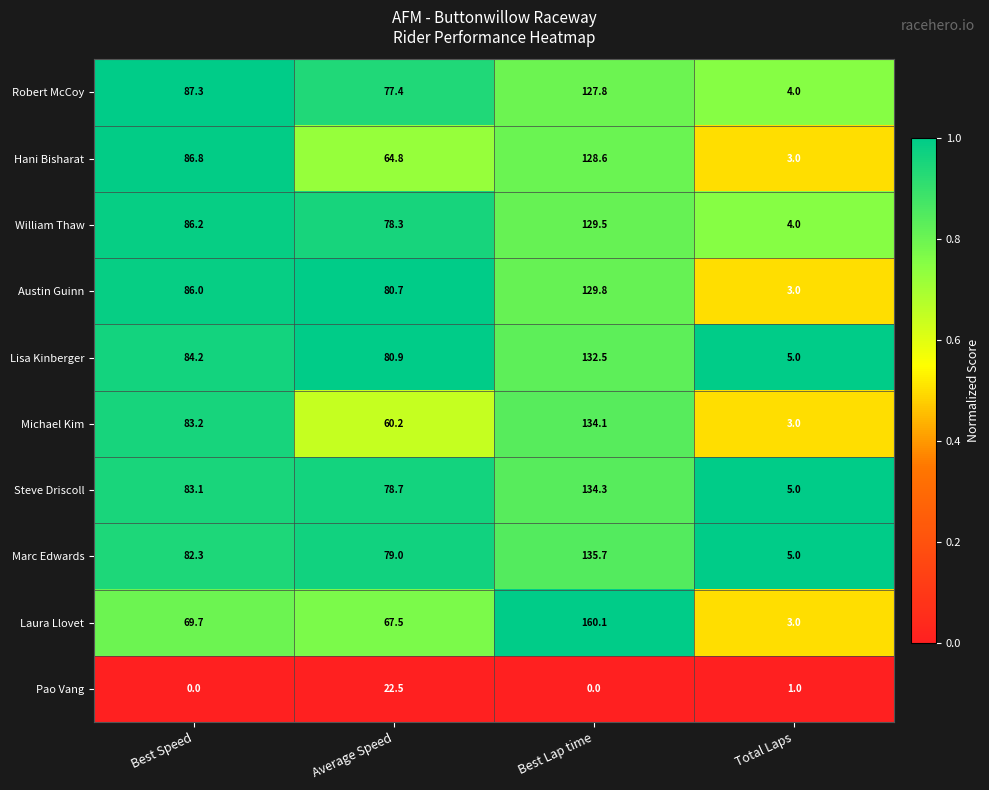

Which series has the largest total across all categories?

Lisa Kinberger